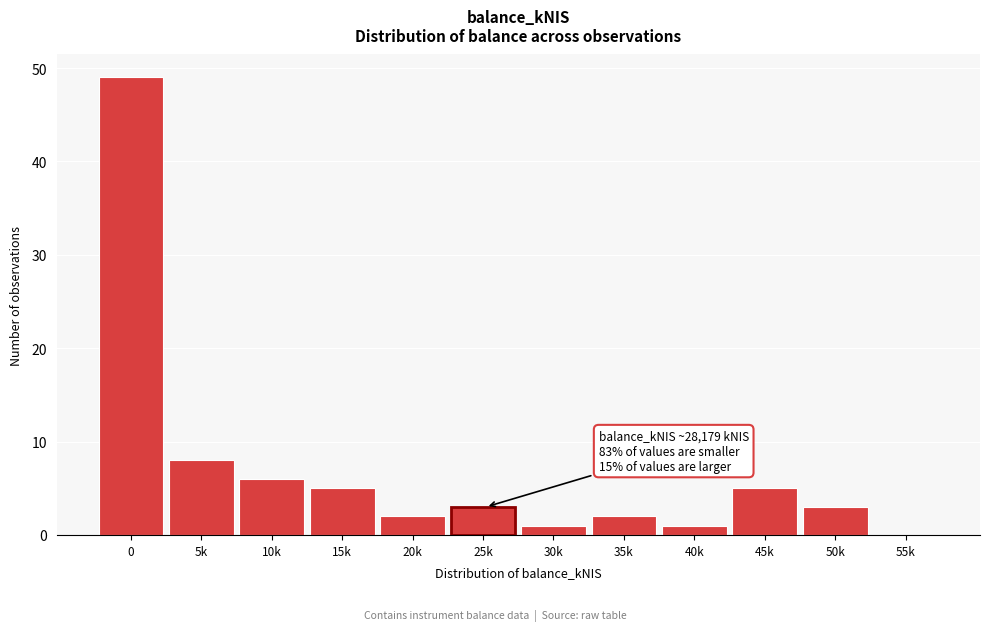

Reading left to right, extract all data points from this chart.

0=49	5k=8	10k=6	15k=5	20k=2	25k=3	30k=1	35k=2	40k=1	45k=5	50k=3	55k=0